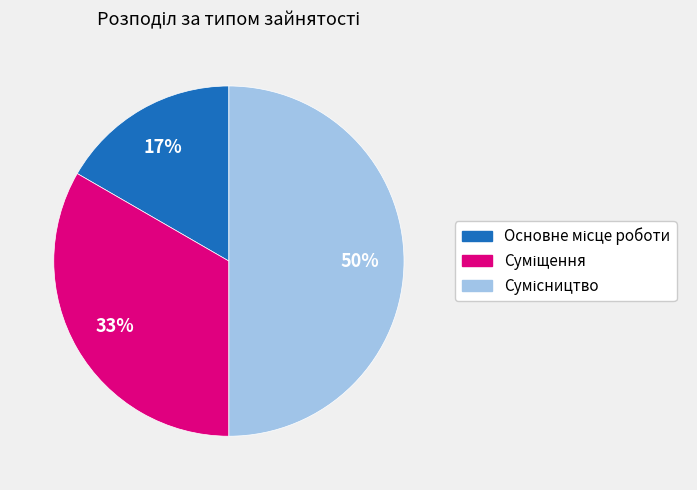

To the nearest percent, what is the average slice percentage?

33%